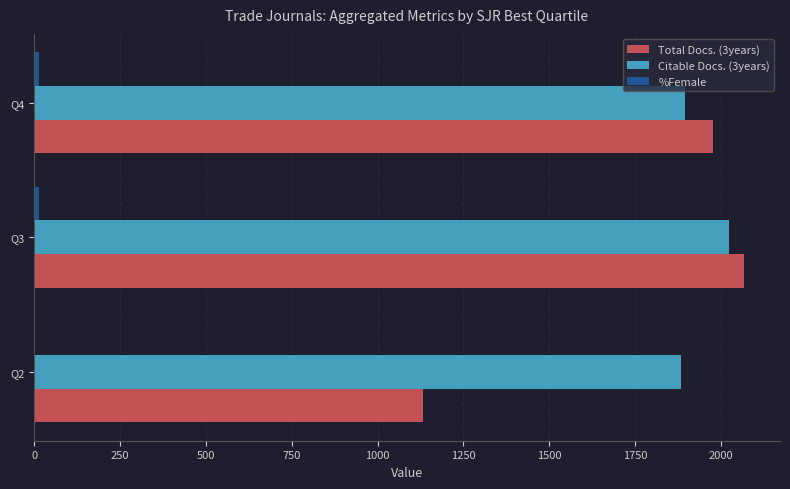

Is the value of Citable Docs. (3years) at Q4 greater than the value of Total Docs. (3years) at Q4?

No